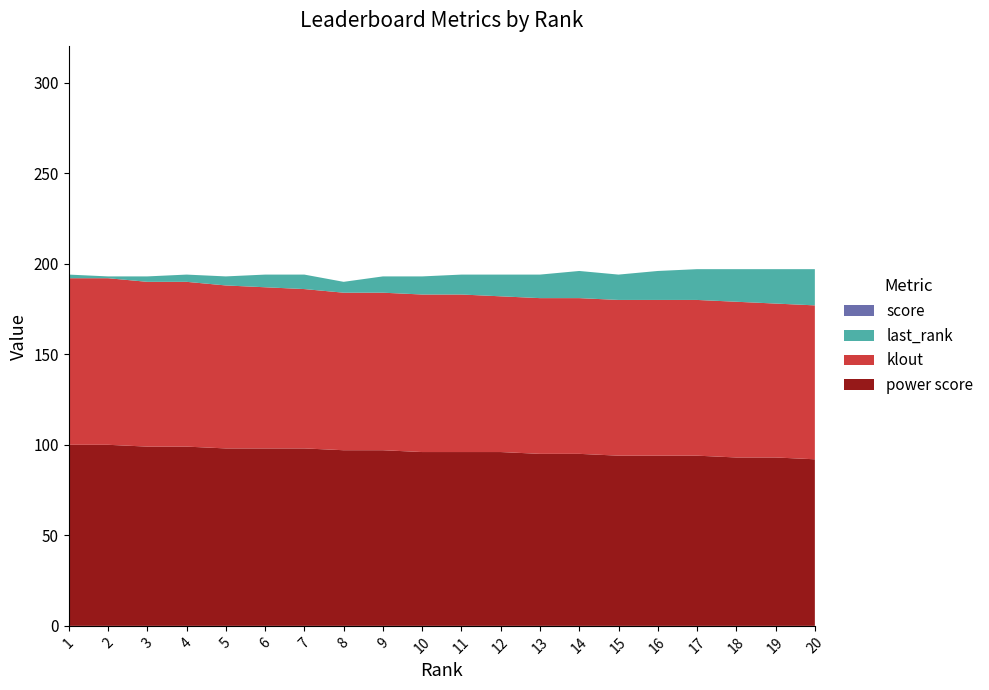

Reading left to right, extract all data points from this chart.

power score: 100	100	99	99	98	98	98	97	97	96	96	96	95	95	94	94	94	93	93	92
klout: 92	92	91	91	90	89	88	87	87	87	87	86	86	86	86	86	86	86	85	85
last_rank: 2	1	3	4	5	7	8	6	9	10	11	12	13	15	14	16	17	18	19	20
score: 0	0	0	0	0	0	0	0	0	0	0	0	0	0	0	0	0	0	0	0